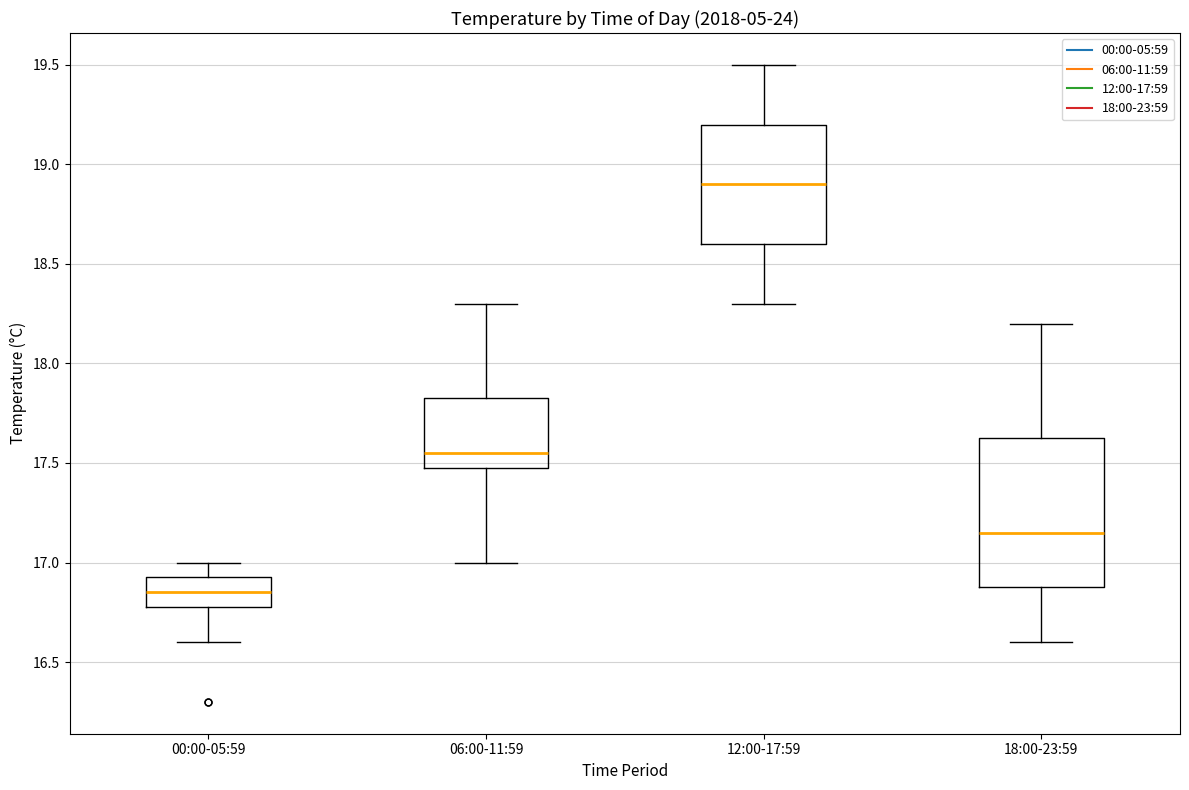

Reading left to right, read every box against the y-axis: the position of its median line, the range the box covers, and the ends of its whiskers. The values are not printed on the chart, so give them approximately, as read against the axis.

00:00-05:59: median 16.85, box 16.80 to 16.95, whiskers 16.60 to 17.00
06:00-11:59: median 17.55, box 17.50 to 17.85, whiskers 17.00 to 18.30
12:00-17:59: median 18.90, box 18.60 to 19.20, whiskers 18.30 to 19.50
18:00-23:59: median 17.15, box 16.90 to 17.65, whiskers 16.60 to 18.20